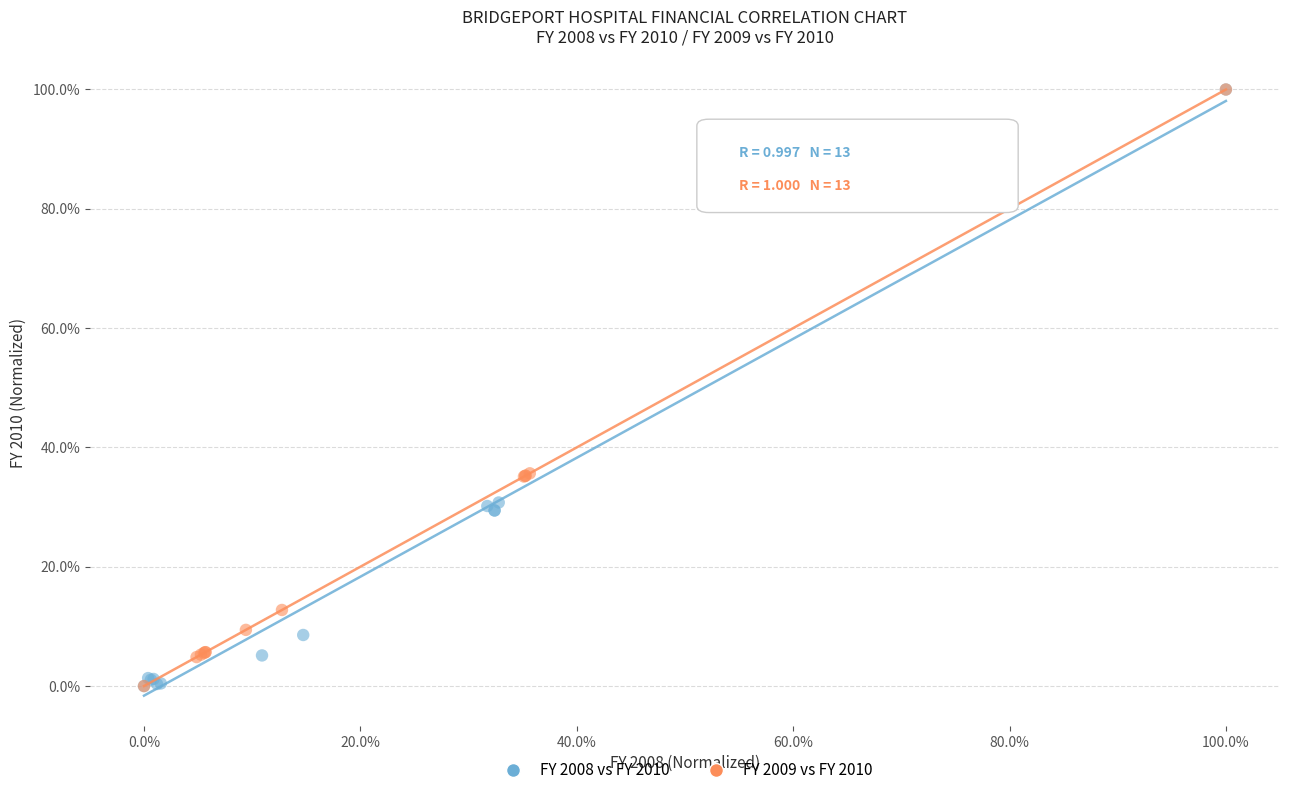

What are all the series names shown in the legend?

FY 2008 vs FY 2010, FY 2009 vs FY 2010